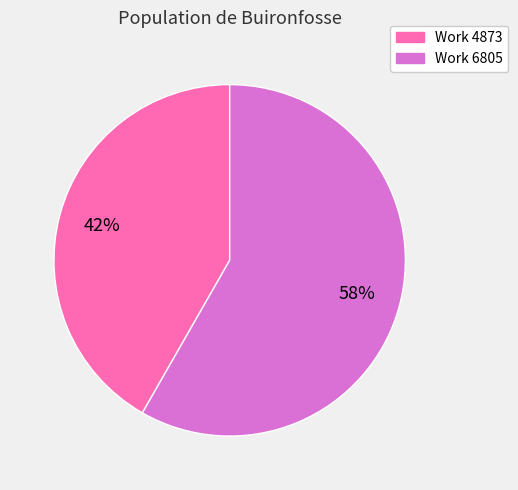

Does Work 4873 represent more than half of the total?

No